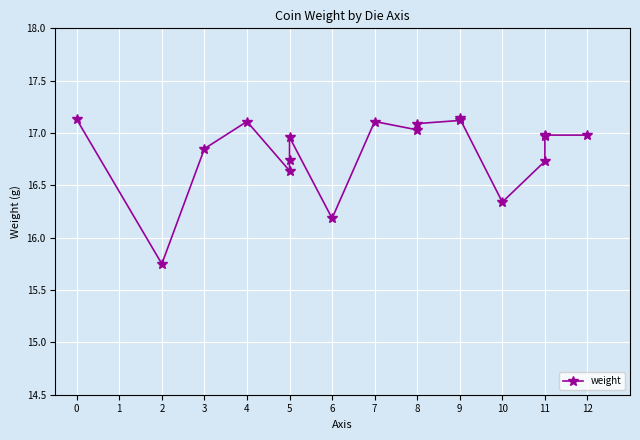

True or false: there are more than 2 points higher than both neighbors.

True